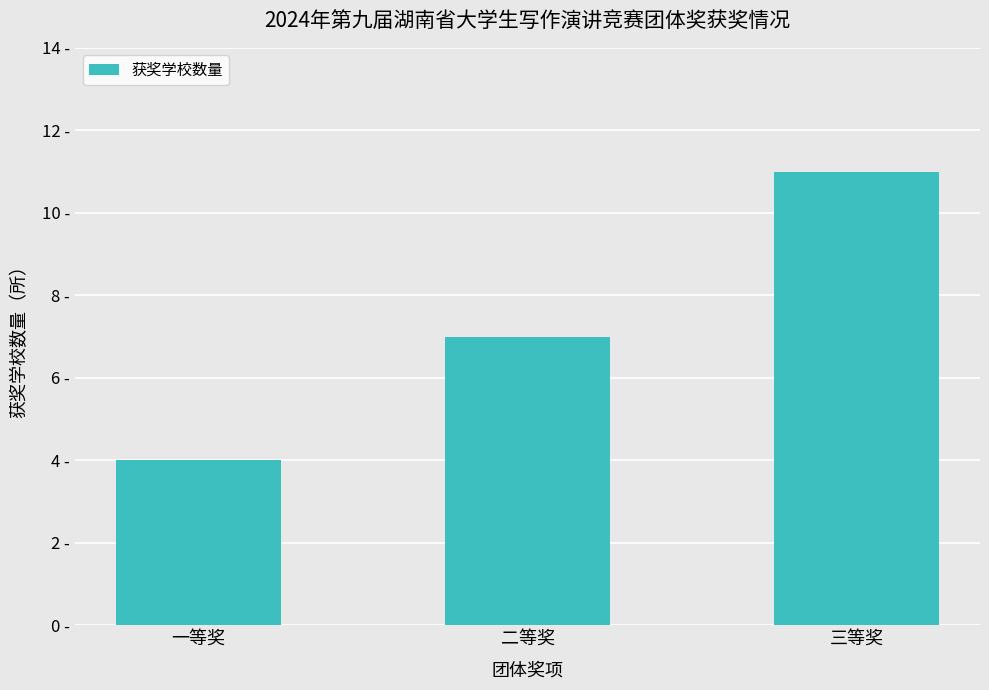

Does the chart contain any negative values?

No